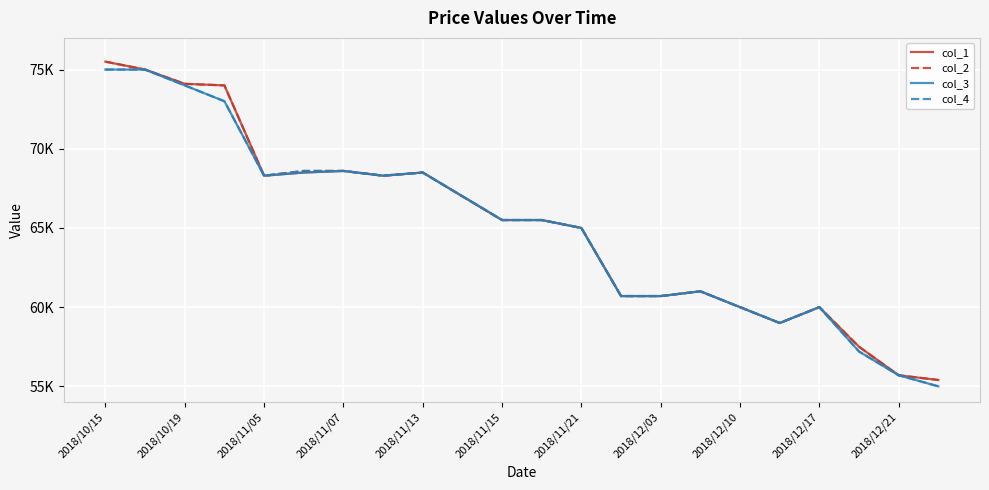

What are all the series names shown in the legend?

col_1, col_2, col_3, col_4